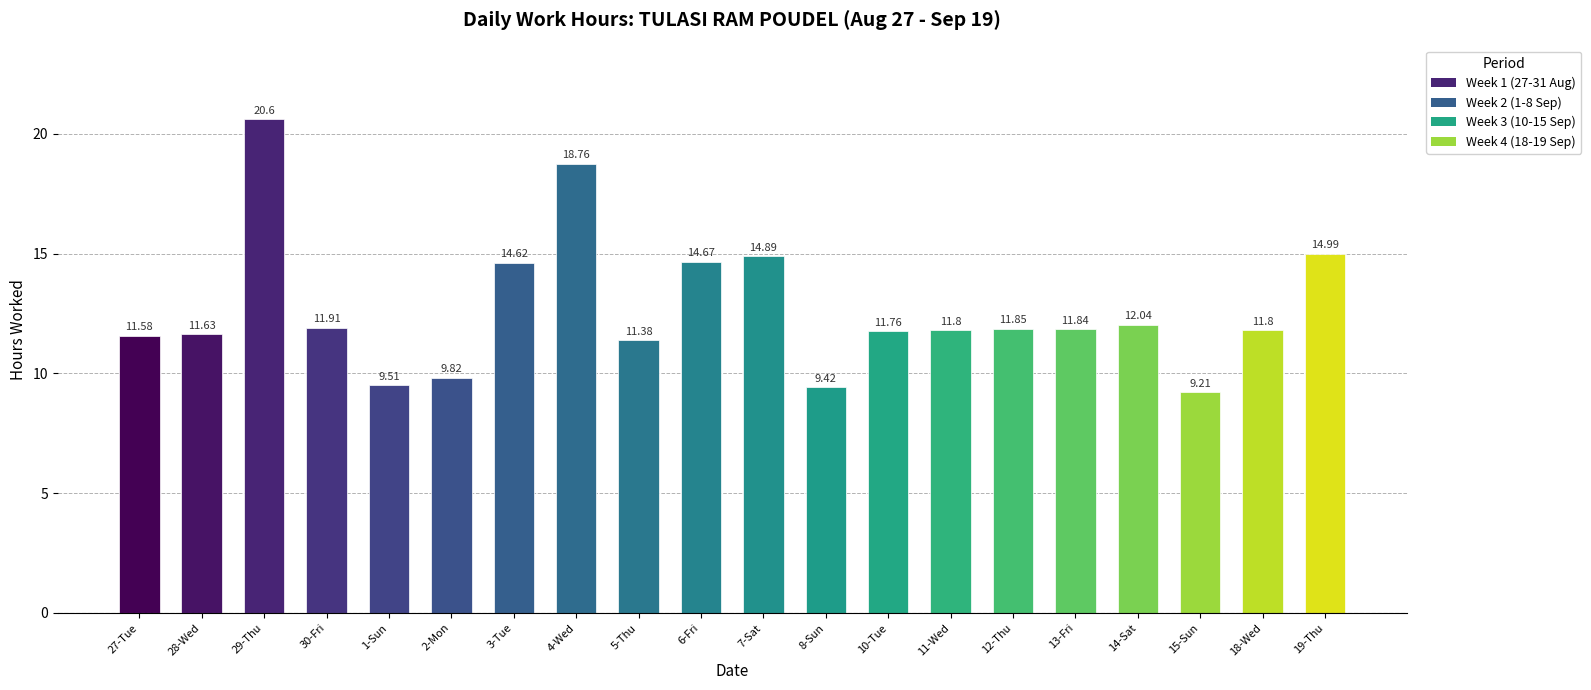

What is the value of the 13th bar from the left?

11.8